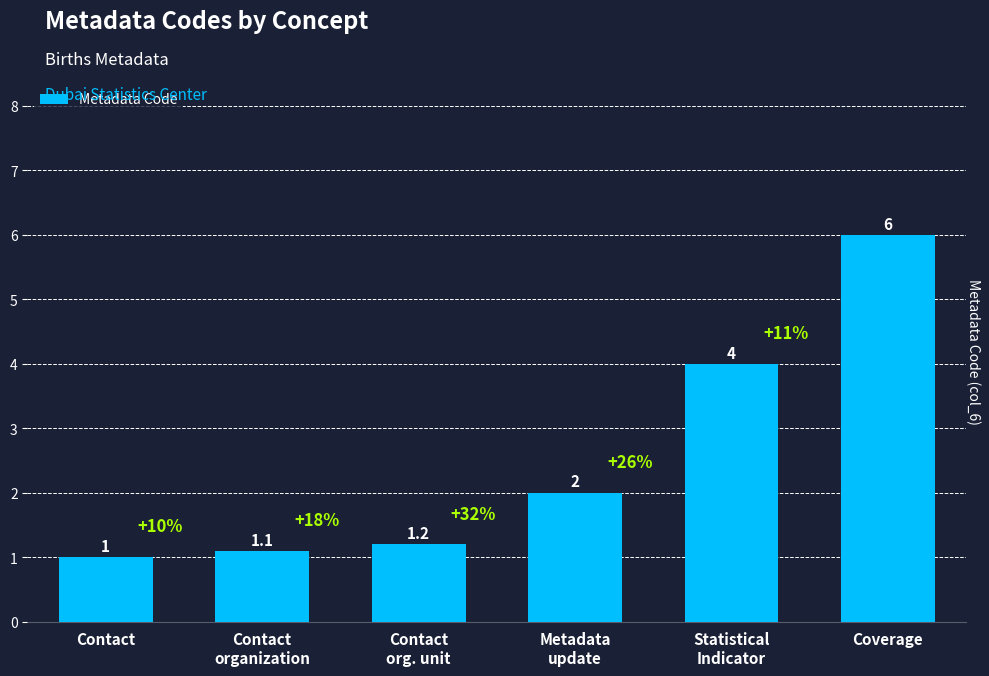

List the labels in order of value, smallest first.

Contact, Contact
organization, Contact
org. unit, Metadata
update, Statistical
Indicator, Coverage